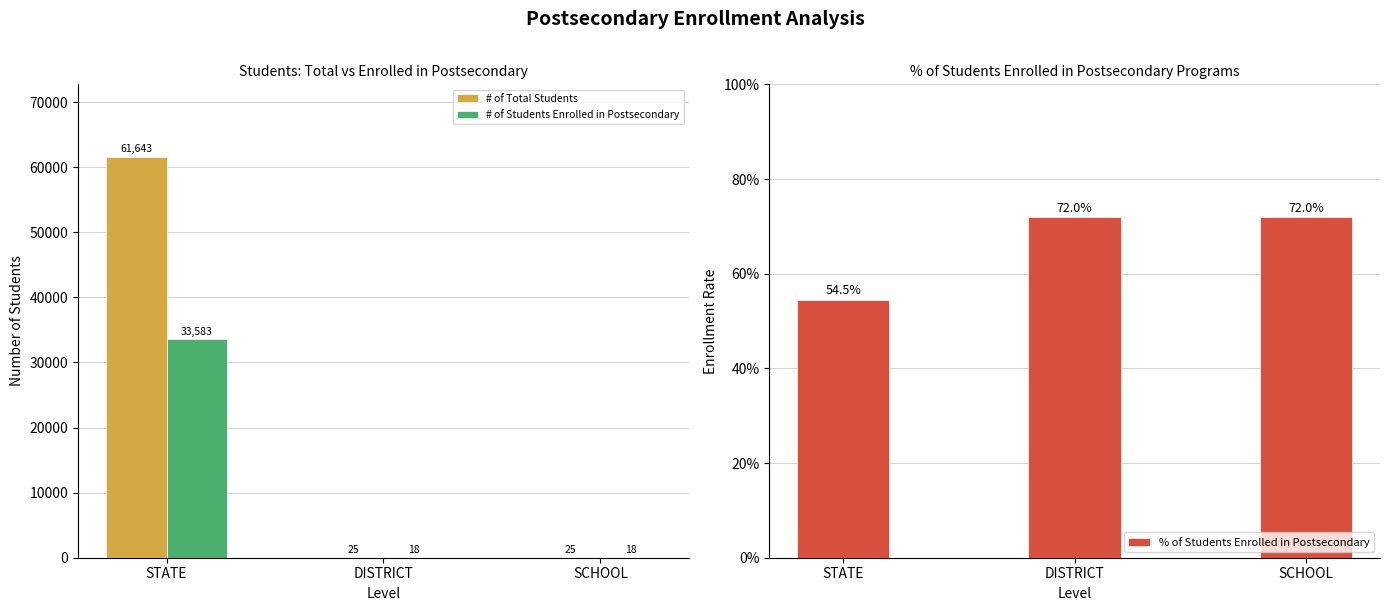

What is the average value of the % of Students Enrolled in Postsecondary series?

0.7